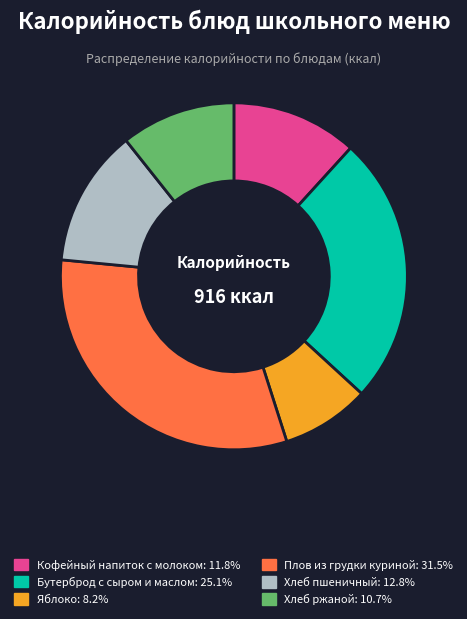

Count the number of slices in the pie.

6